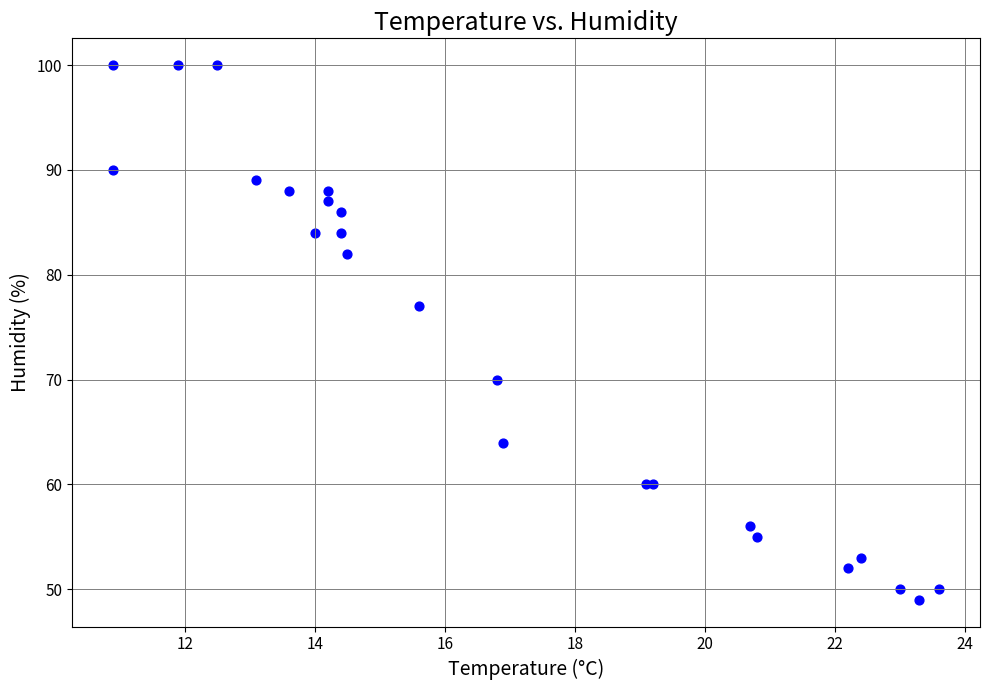

What Y value in the scatter plot is closest to 74?

77